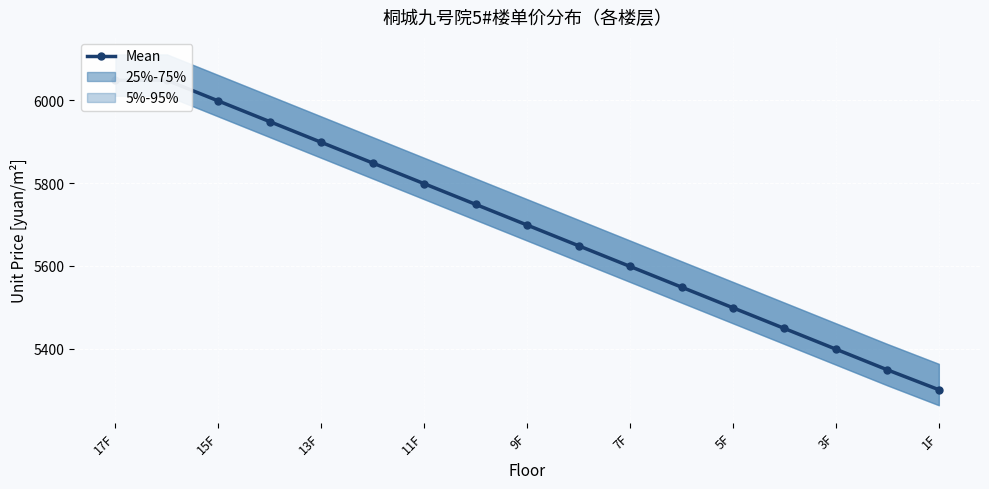

What is the ratio of the value at 9 to the value at 12?

1.0